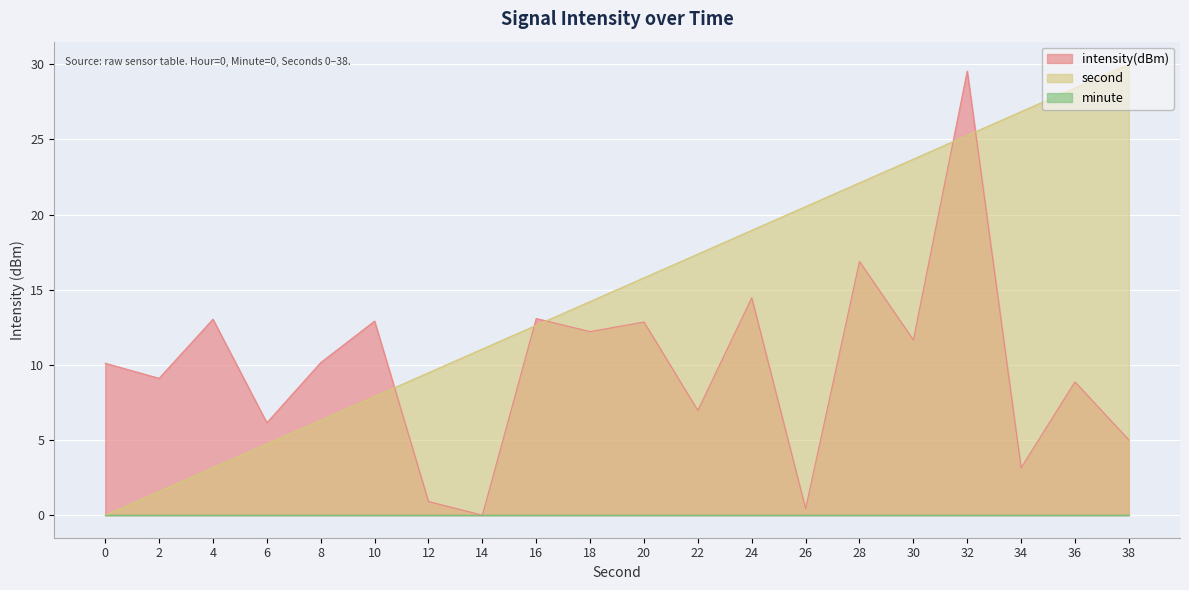

After their last crossing, which series has the higher values: intensity(dBm) or second?

second